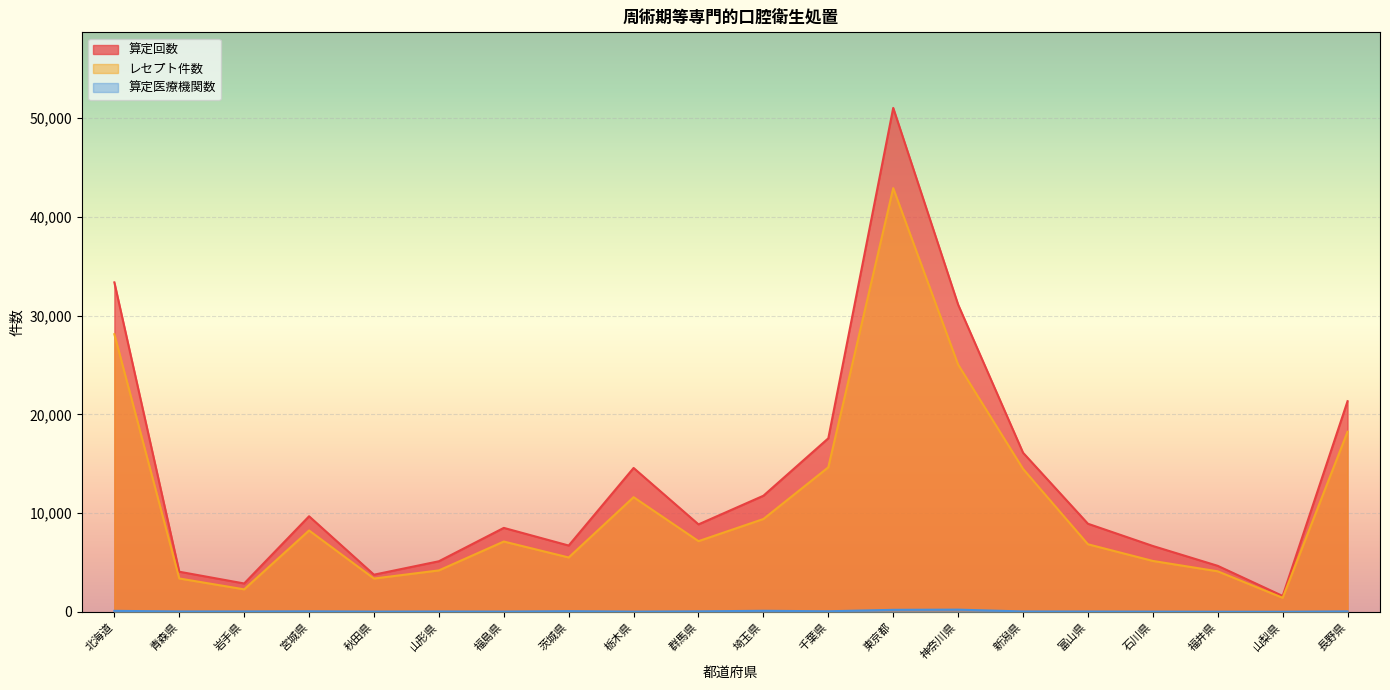

What is the minimum value for 算定回数?

1609